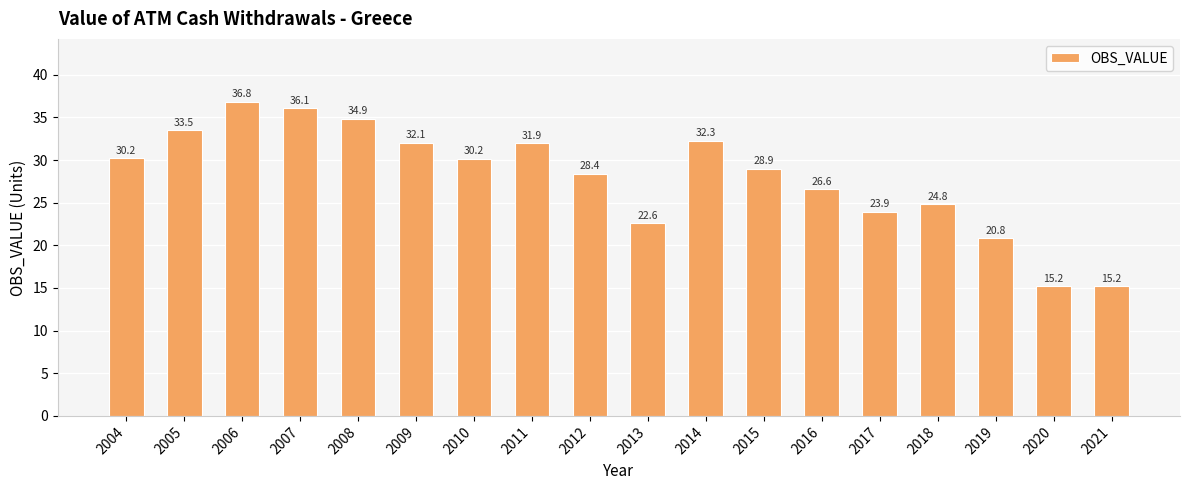

Which category has the highest value across all series?

2006